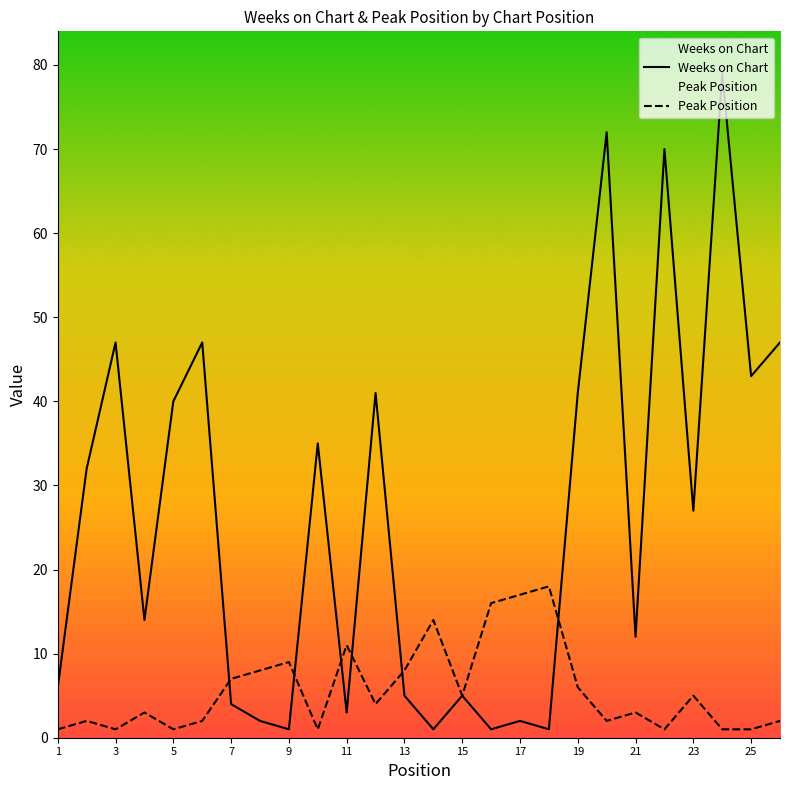

What is the average value of the Weeks on Chart series?

26